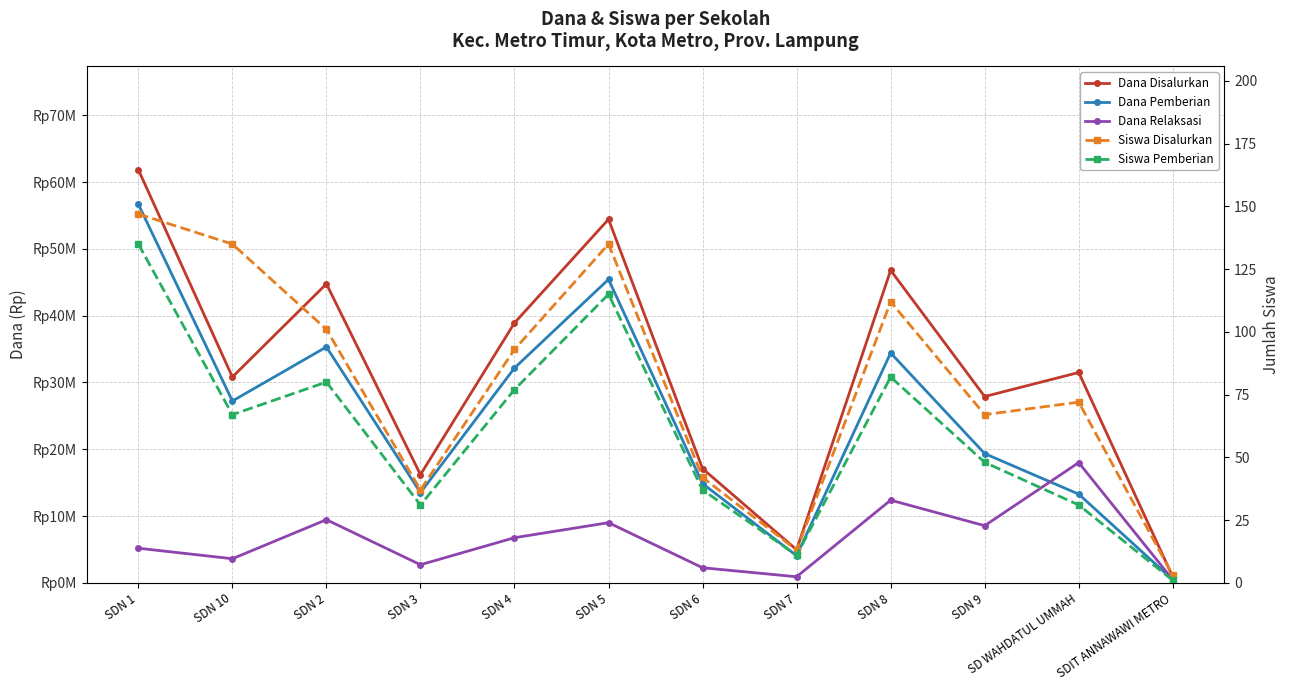

Reading left to right, transcribe all the data shown in this chart.

Dana Disalurkan: 61875000	30825000	44775000	16200000	38925000	54450000	17100000	4950000	46800000	27900000	31500000	900000
Dana Pemberian: 56700000	27225000	35325000	13500000	32175000	45450000	14850000	4050000	34425000	19350000	13275000	450000
Dana Relaksasi: 5175000	3600000	9450000	2700000	6750000	9000000	2250000	900000	12375000	8550000	18000000	450000
Siswa Disalurkan: 147	135	101	37	93	135	42	13	112	67	72	3
Siswa Pemberian: 135	67	80	31	77	115	37	11	82	48	31	1